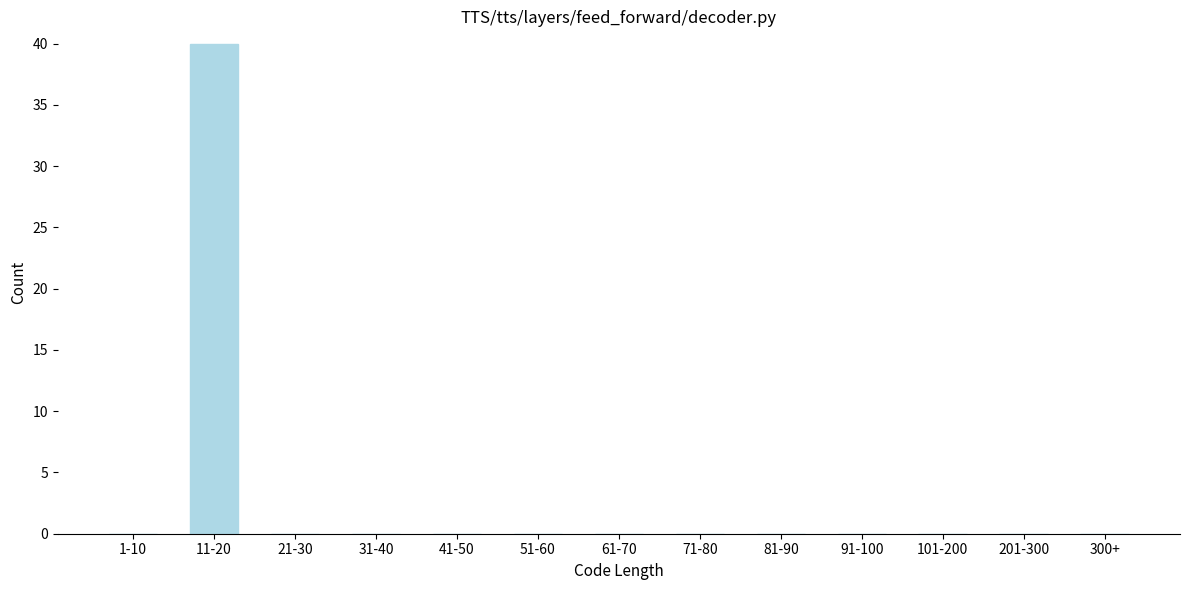

Reading left to right, what are all the values shown in this chart?

1-10=0	11-20=40	21-30=0	31-40=0	41-50=0	51-60=0	61-70=0	71-80=0	81-90=0	91-100=0	101-200=0	201-300=0	300+=0